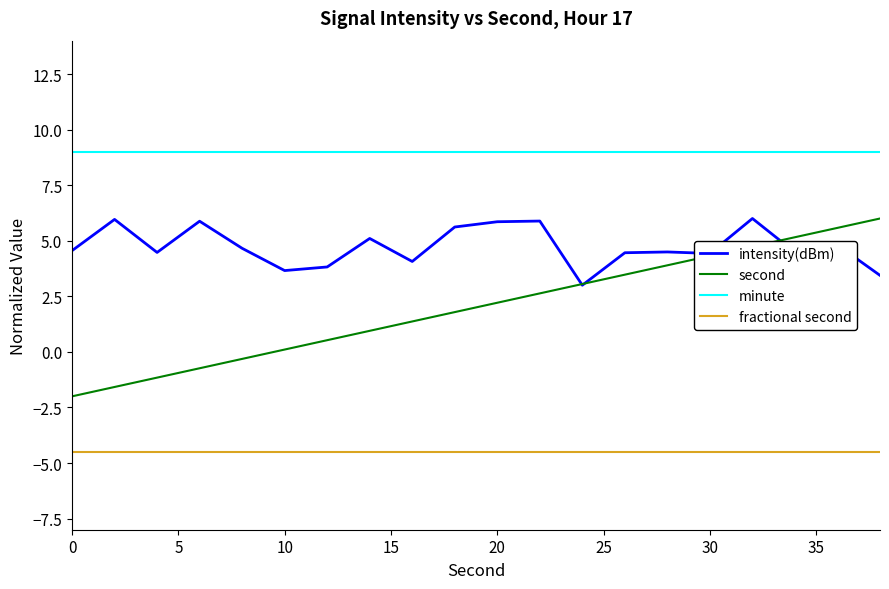

True or false: minute and second cross at least once.

False